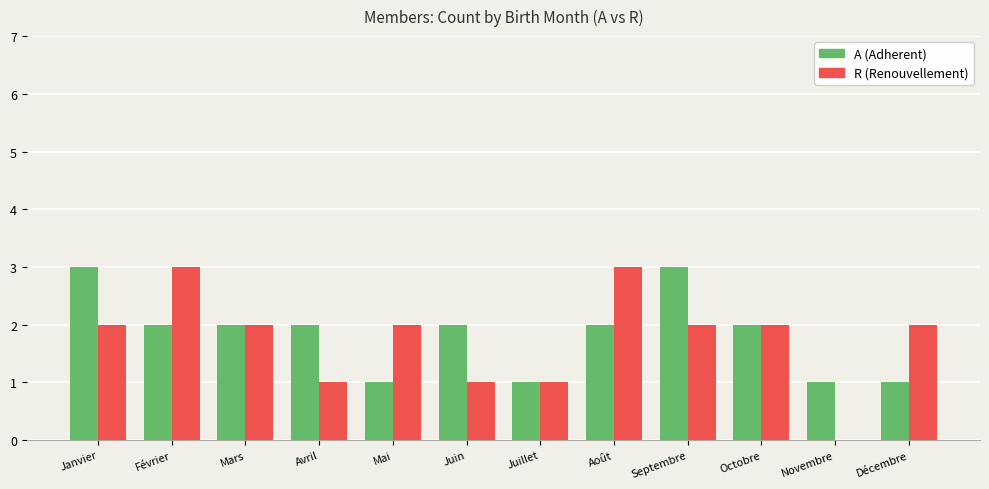

What is the greatest value displayed?

3